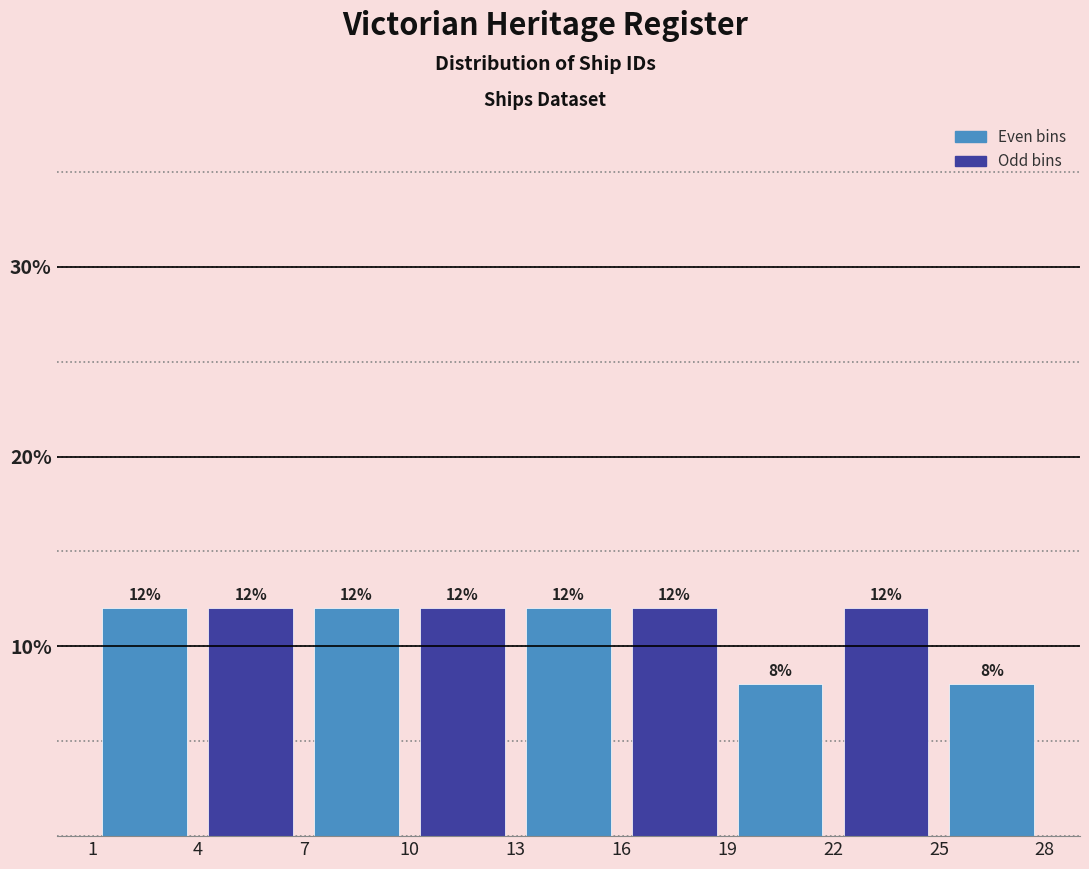

Reading left to right, list every bar in this chart as the range it spans on the x-axis followed by its height.

1 to 4: 12
4 to 7: 12
7 to 10: 12
10 to 13: 12
13 to 16: 12
16 to 19: 12
19 to 22: 8
22 to 25: 12
25 to 28: 8